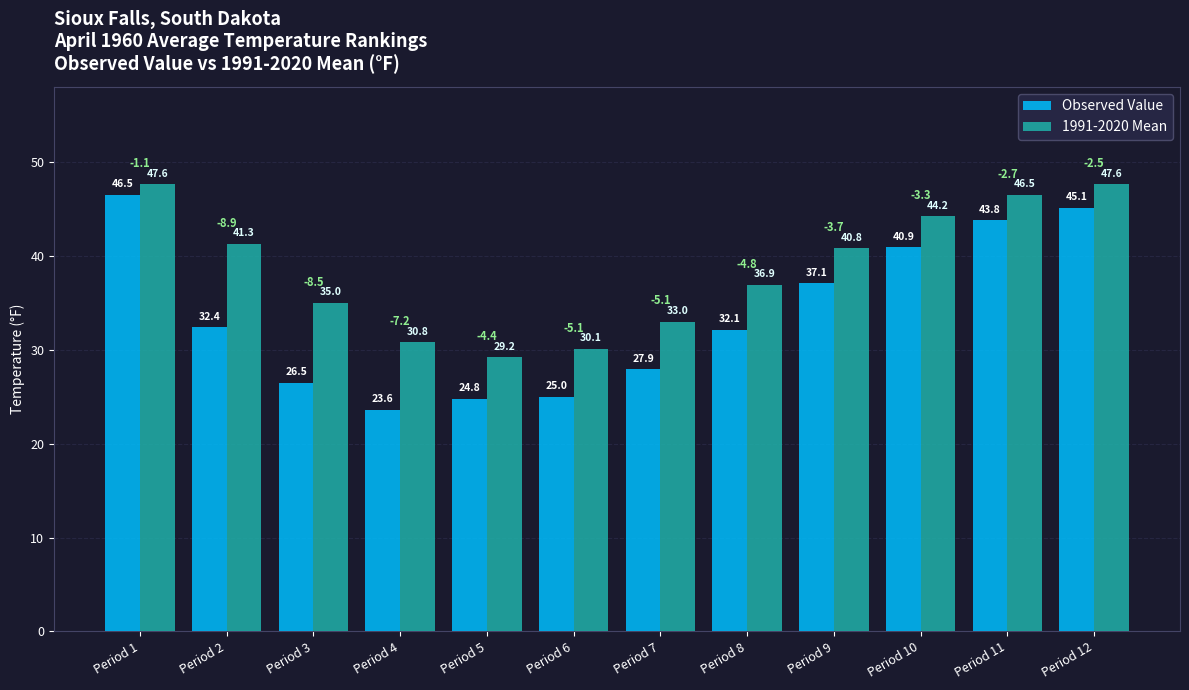

List the series in order of their overall mean, lowest first.

Observed Value, 1991-2020 Mean